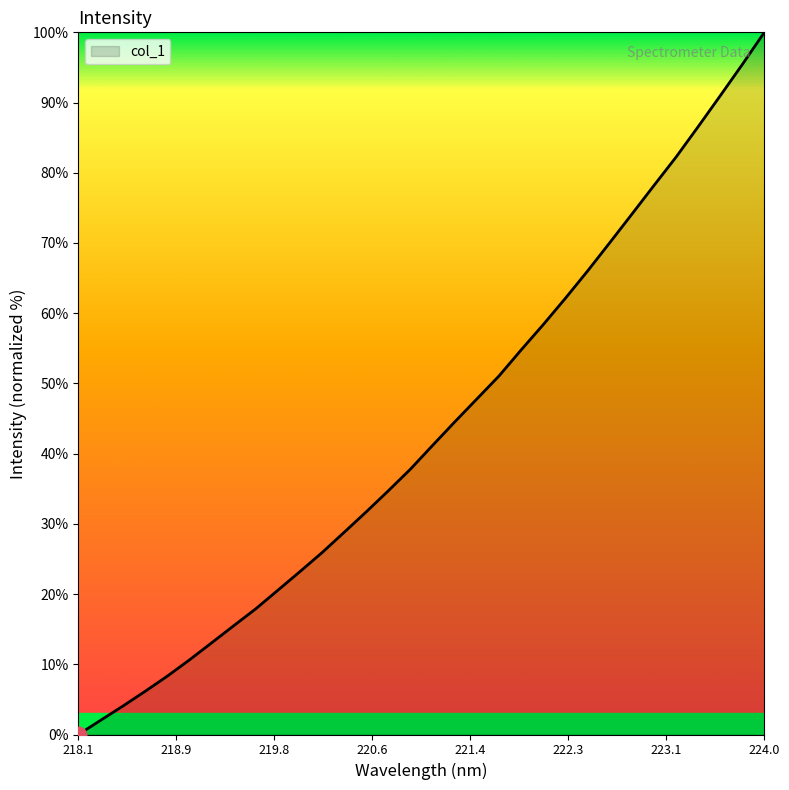

What is the sum of all values?

1383.4